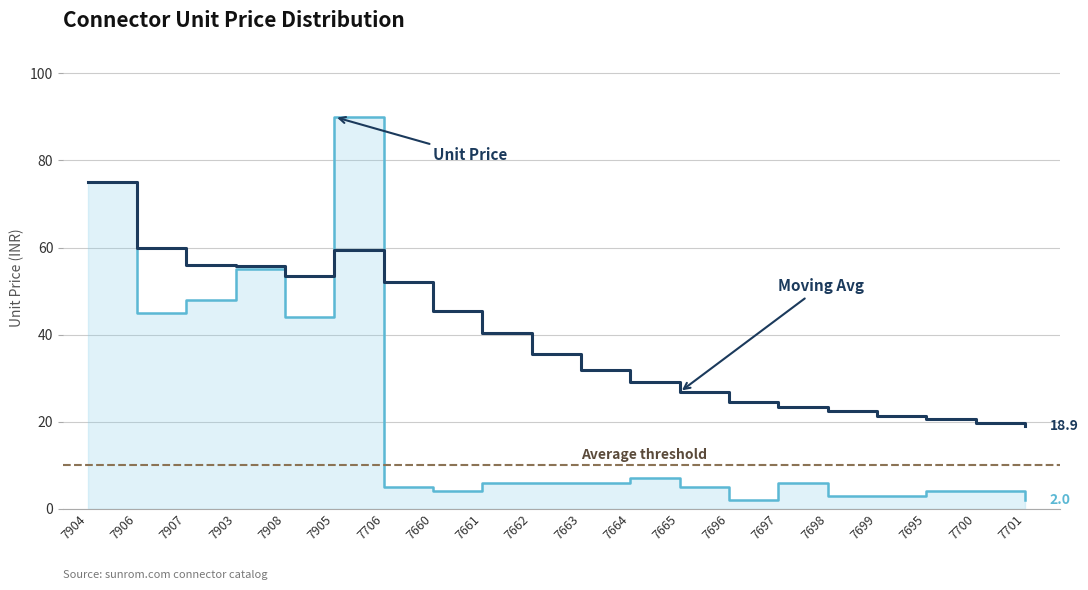

Which has a higher value, 7701 or 7695?

7695